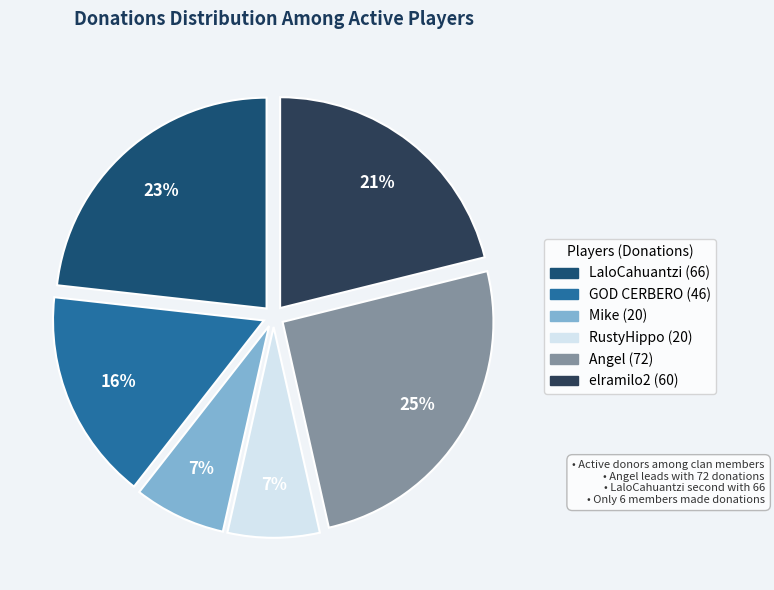

Does any single category account for the majority?

No